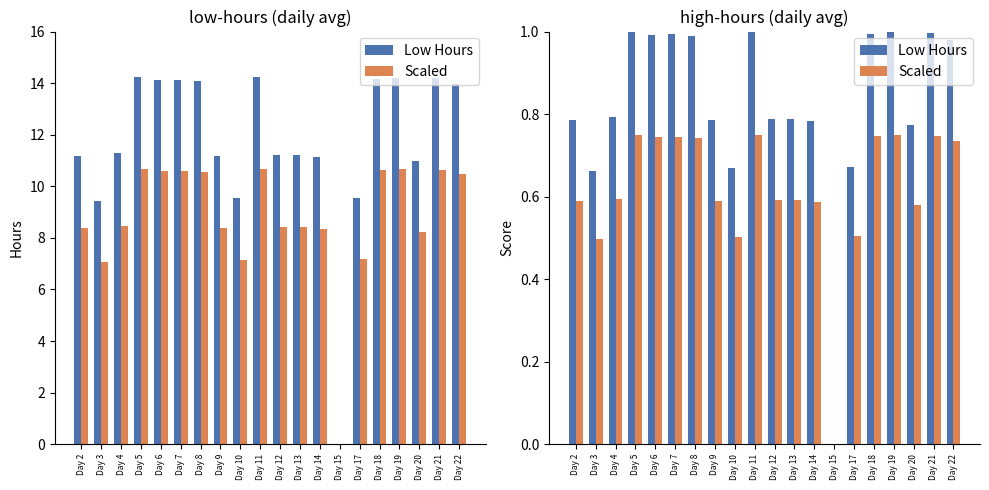

What is the difference between the Break Scaled values at Day 12 and Day 5?

2.2